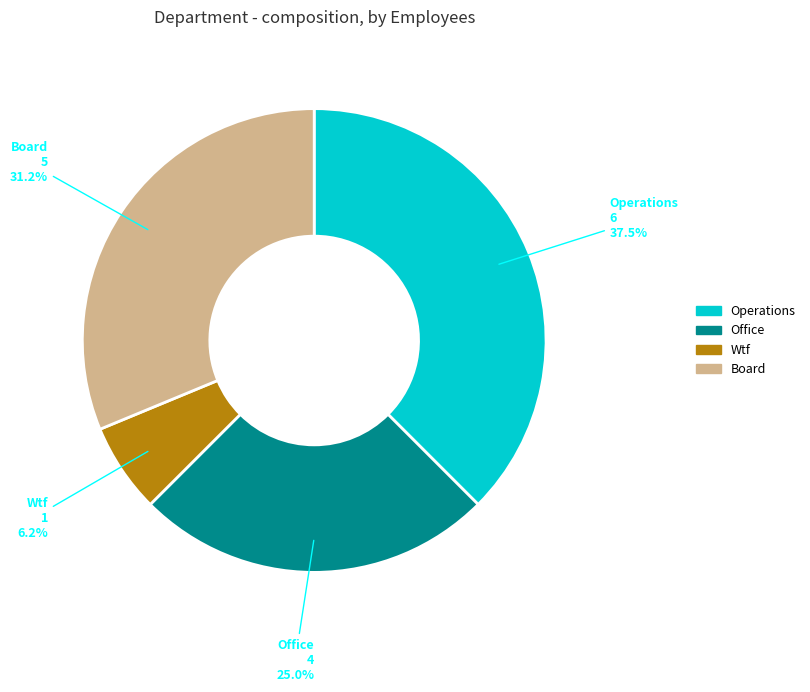

Do Wtf and Board together represent more than half of the pie?

No